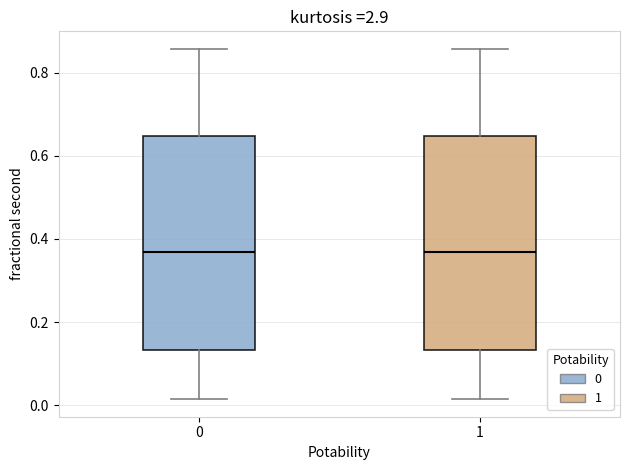

Reading left to right, read every box against the y-axis: the position of its median line, the range the box covers, and the ends of its whiskers. The values are not printed on the chart, so give them approximately, as read against the axis.

0: median 0.36, box 0.14 to 0.64, whiskers 0.02 to 0.86
1: median 0.36, box 0.14 to 0.64, whiskers 0.02 to 0.86